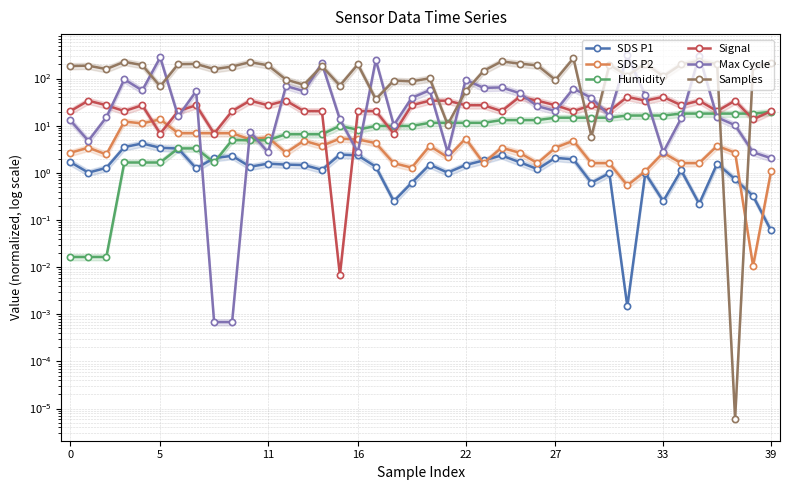

How many distinct data groups are displayed?

6